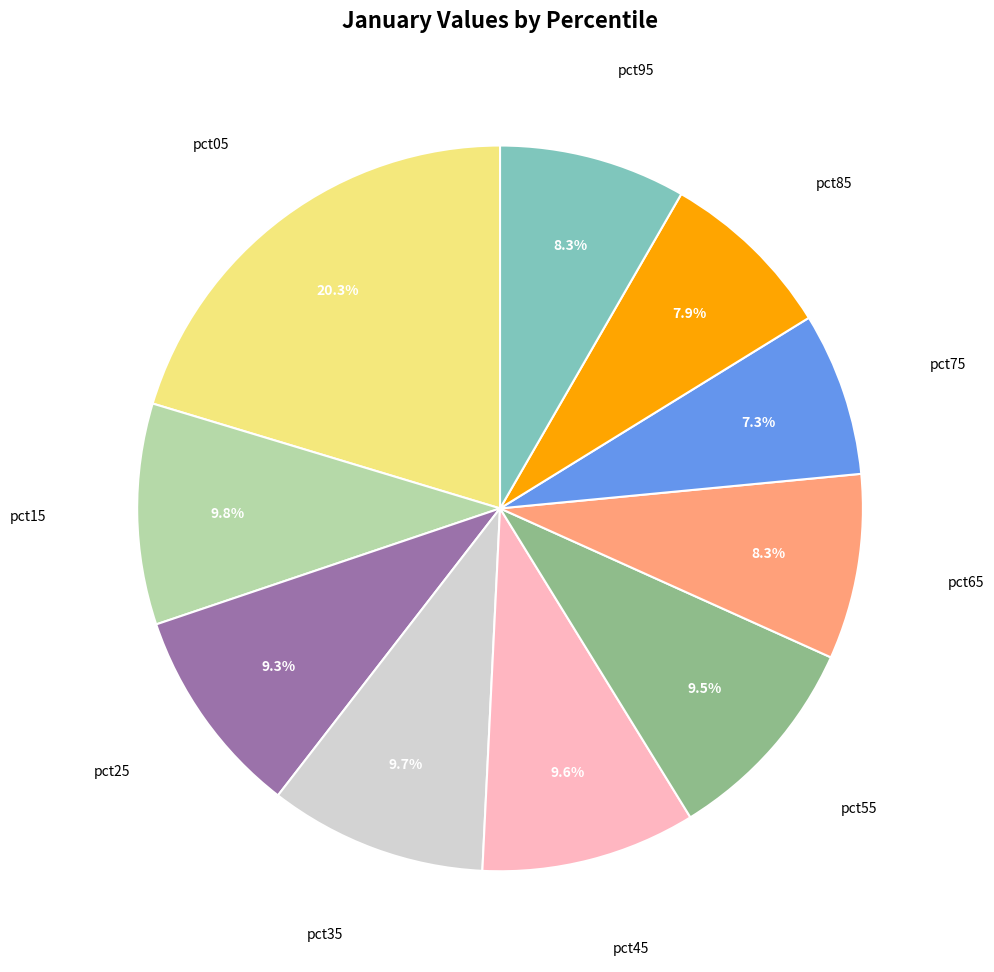

Is there any slice that represents more than half of the pie?

No